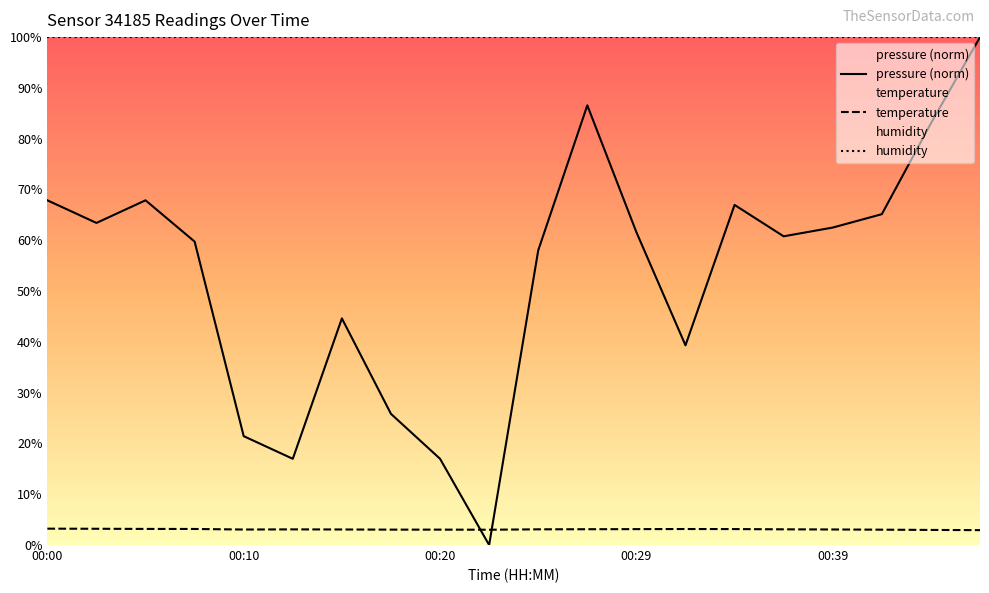

What position from the left is 19?

20